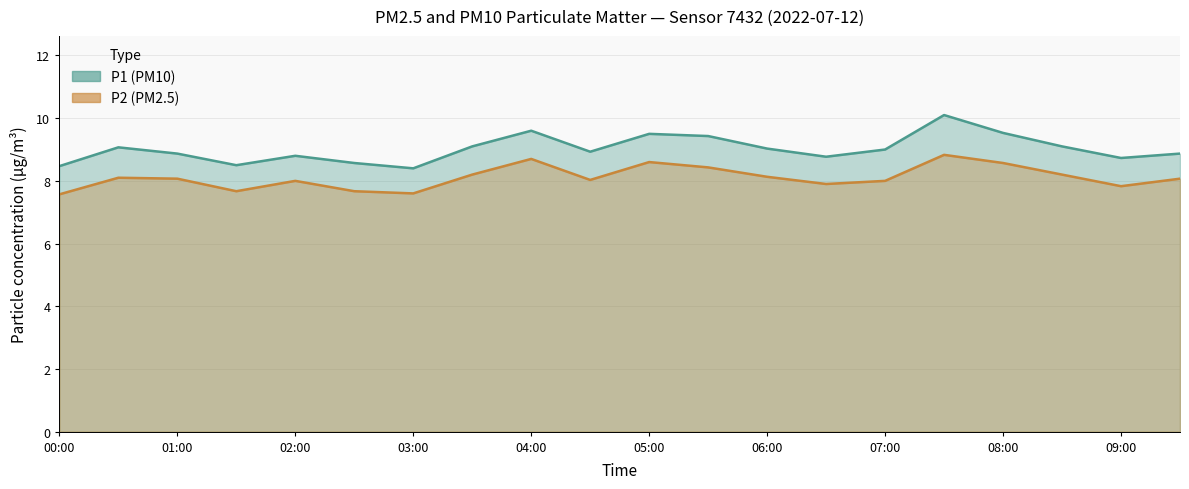

How many values in the P1 series are below 9?

10